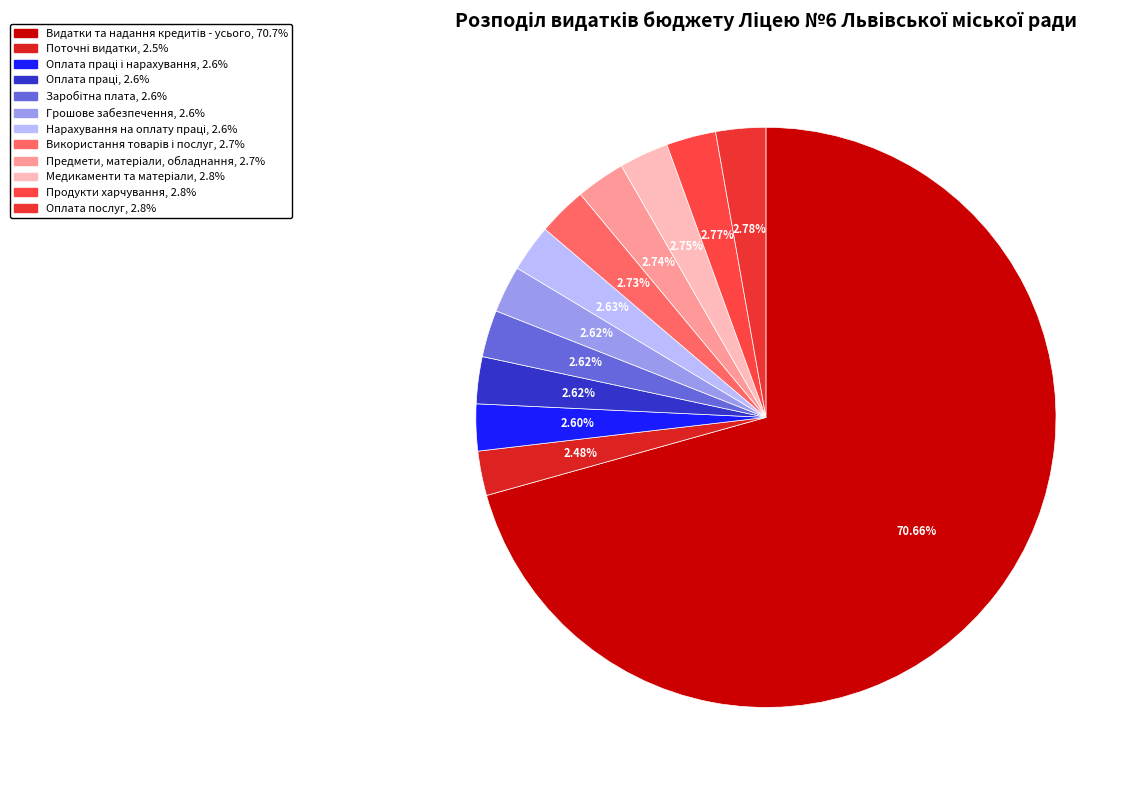

How many slices are in this pie chart?

12